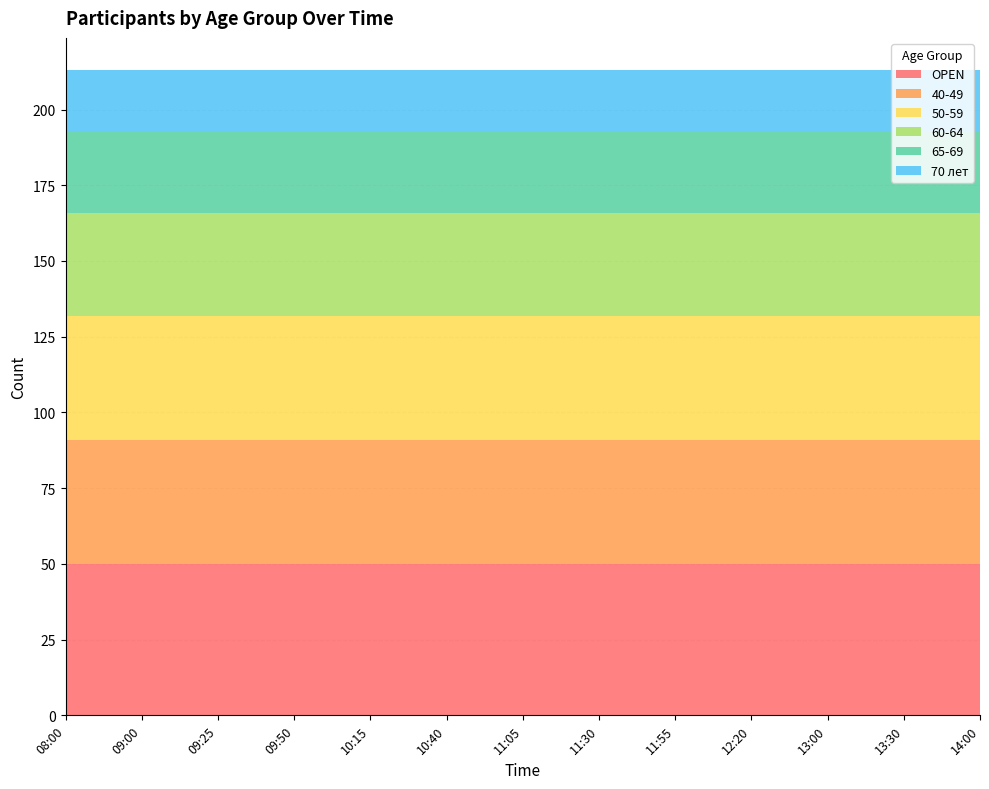

Reading right to left, list all the values displayed in this chart.

OPEN: 14:00=50	13:30=50	13:00=50	12:20=50	11:55=50	11:30=50	11:05=50	10:40=50	10:15=50	09:50=50	09:25=50	09:00=50	08:00=50
40-49: 14:00=41	13:30=41	13:00=41	12:20=41	11:55=41	11:30=41	11:05=41	10:40=41	10:15=41	09:50=41	09:25=41	09:00=41	08:00=41
50-59: 14:00=41	13:30=41	13:00=41	12:20=41	11:55=41	11:30=41	11:05=41	10:40=41	10:15=41	09:50=41	09:25=41	09:00=41	08:00=41
60-64: 14:00=34	13:30=34	13:00=34	12:20=34	11:55=34	11:30=34	11:05=34	10:40=34	10:15=34	09:50=34	09:25=34	09:00=34	08:00=34
65-69: 14:00=27	13:30=27	13:00=27	12:20=27	11:55=27	11:30=27	11:05=27	10:40=27	10:15=27	09:50=27	09:25=27	09:00=27	08:00=27
70 лет: 14:00=20	13:30=20	13:00=20	12:20=20	11:55=20	11:30=20	11:05=20	10:40=20	10:15=20	09:50=20	09:25=20	09:00=20	08:00=20